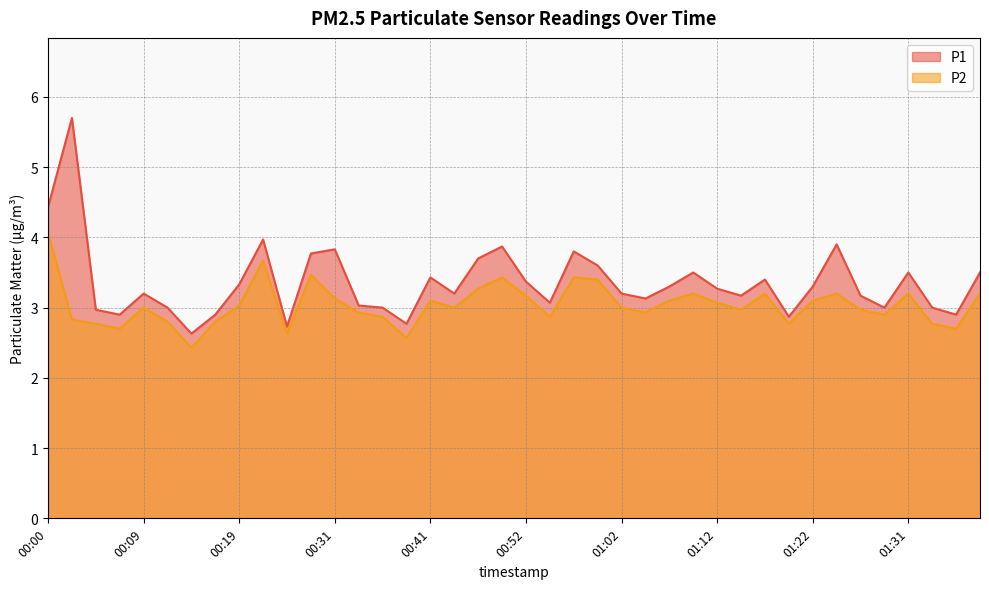

Is it true that P1 equals 6.1 at 00:31?

False